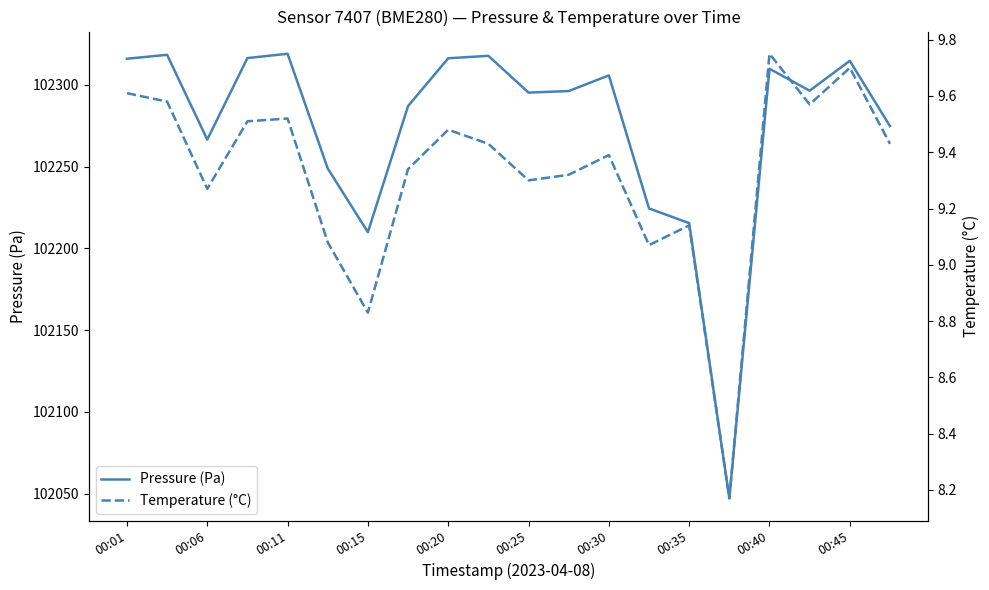

How many data points in Temperature (°C) are less than 9?

2